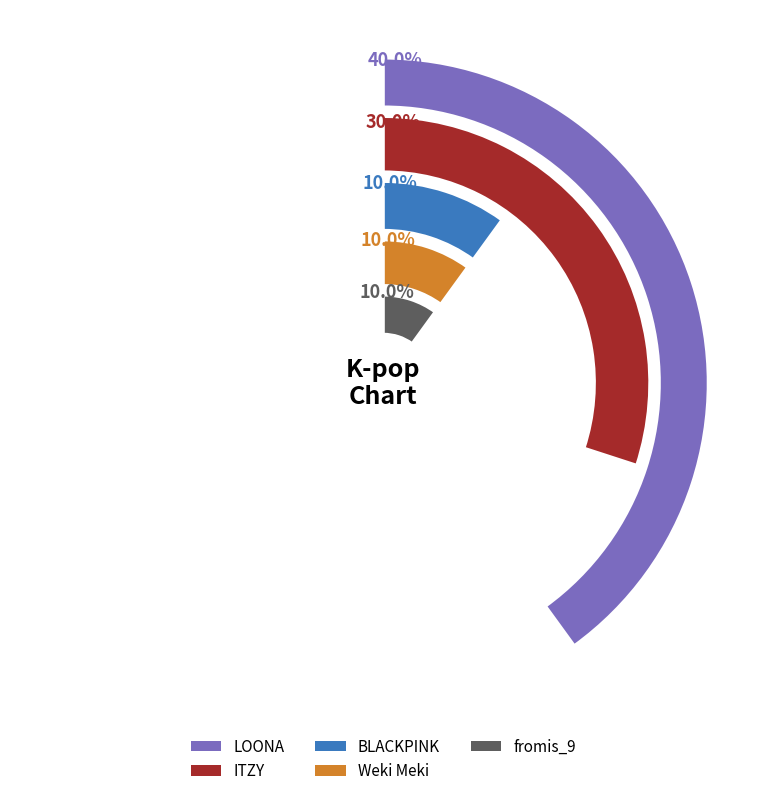

What portion of the pie excludes Weki Meki?

90.0%